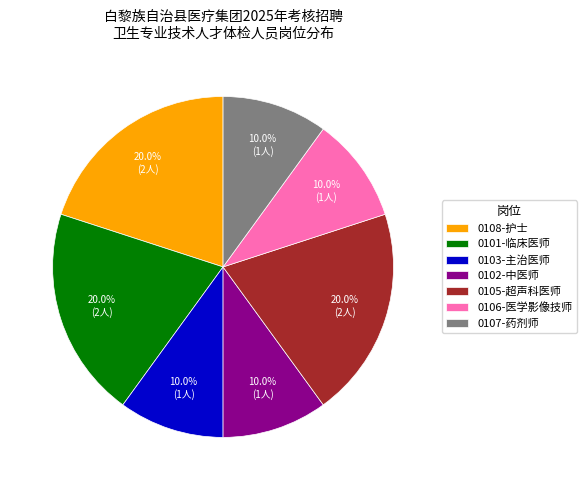

To the nearest percent, what is the average slice percentage?

14%